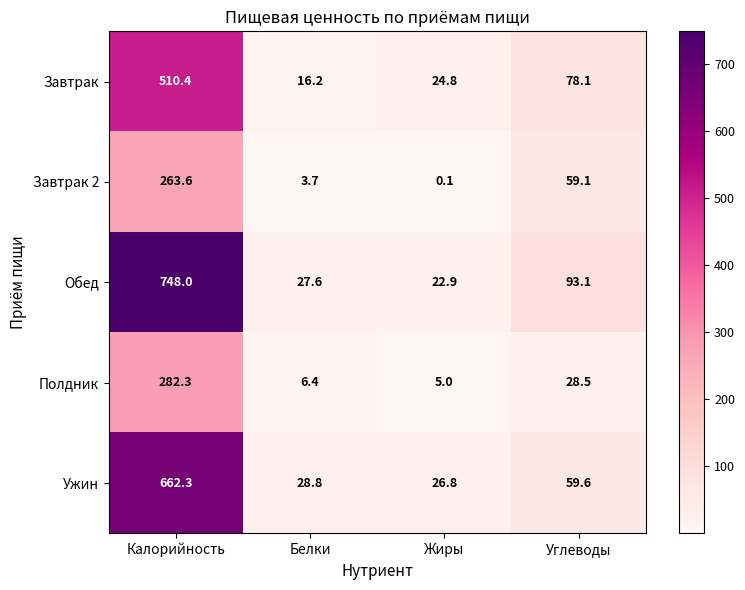

What is the difference between the highest and lowest values at Жиры?

26.7